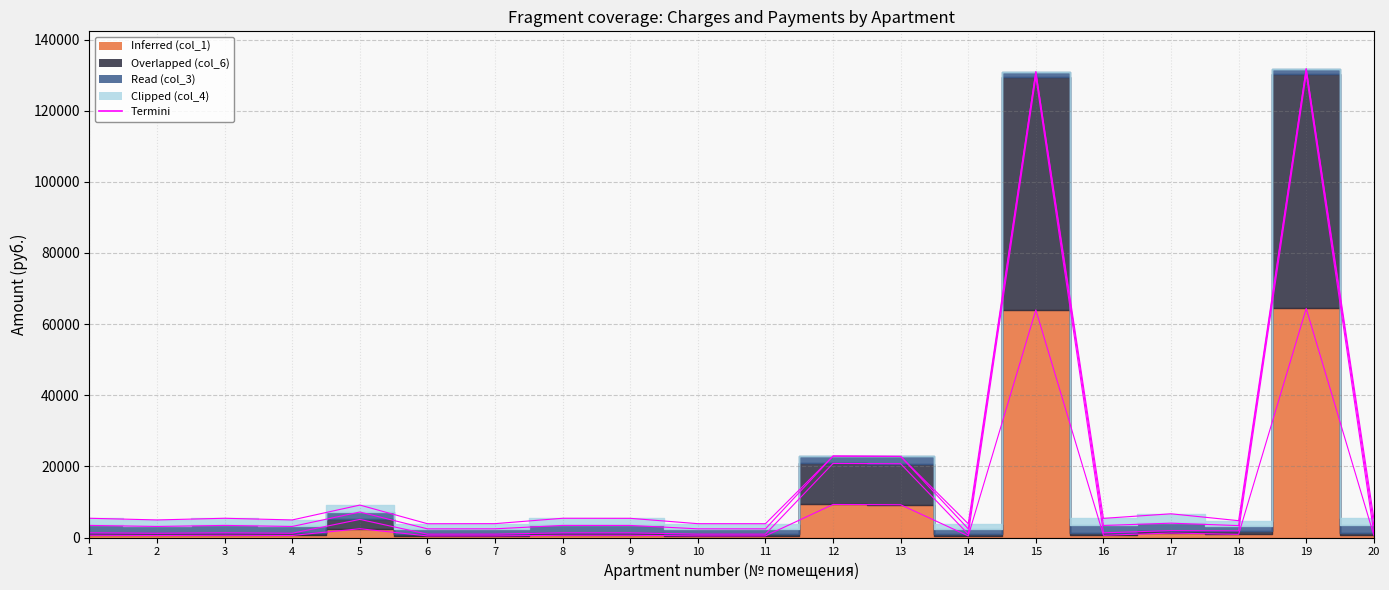

What is the difference between the values at 20 and 18?

678.0